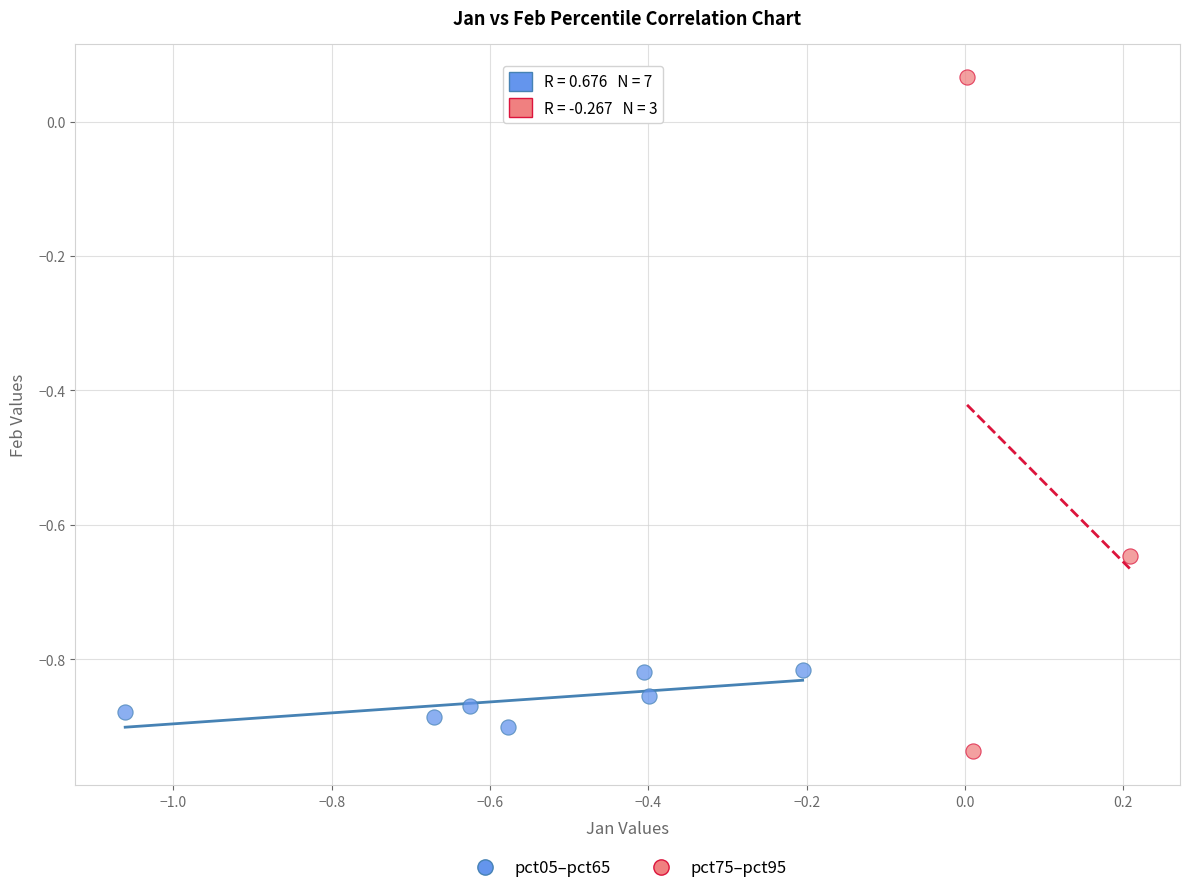

Which series has the widest spread of Y values?

pct75–pct95